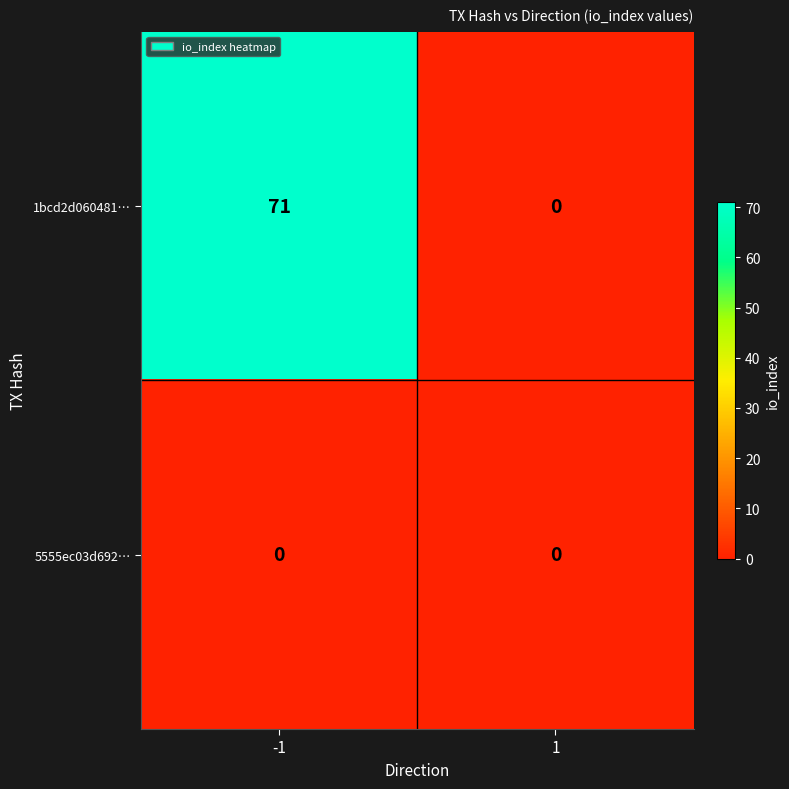

At -1, list the series in order from smallest to largest.

5555ec03d692…, 1bcd2d060481…